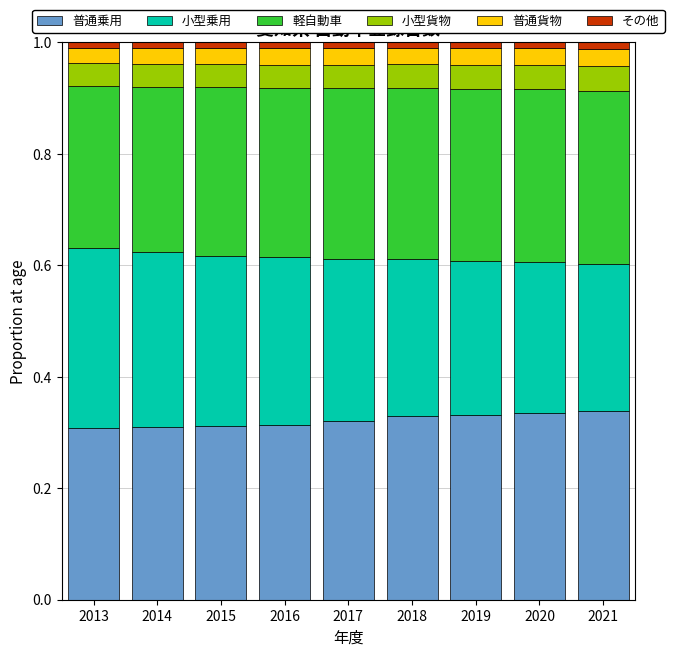

Are the bars horizontal?

No